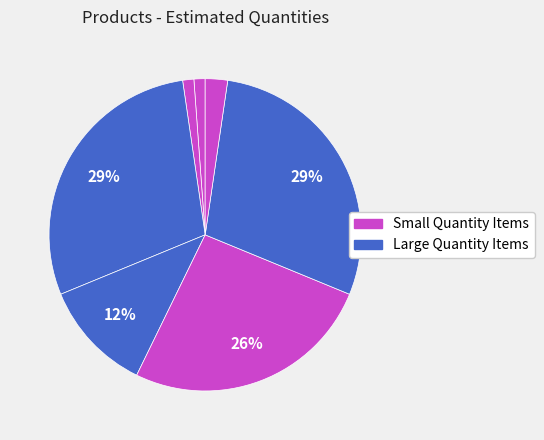

Count the number of slices in the pie.

7